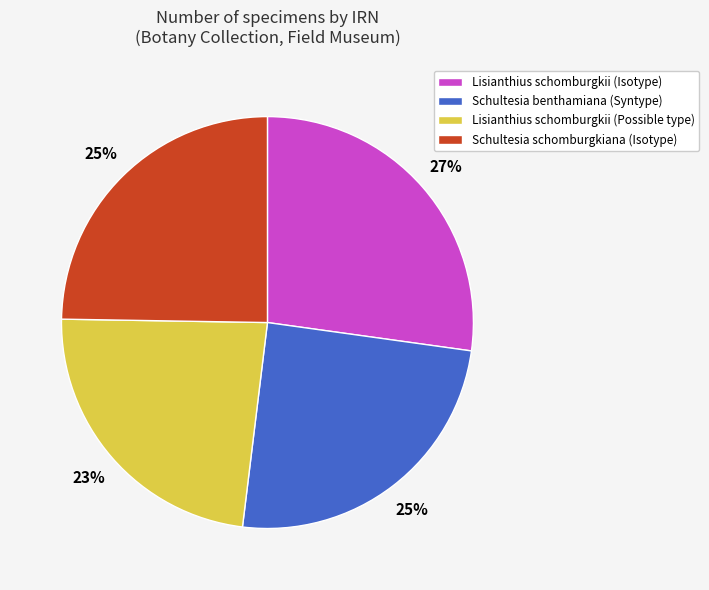

Approximately how many times larger is the value at Lisianthius schomburgkii (Isotype) compared to Lisianthius schomburgkii (Possible type)?

1.2